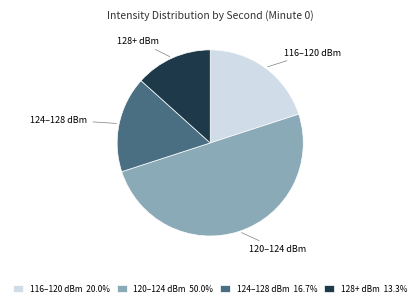

Does 128+ dBm 13.3% represent more than half of the total?

No